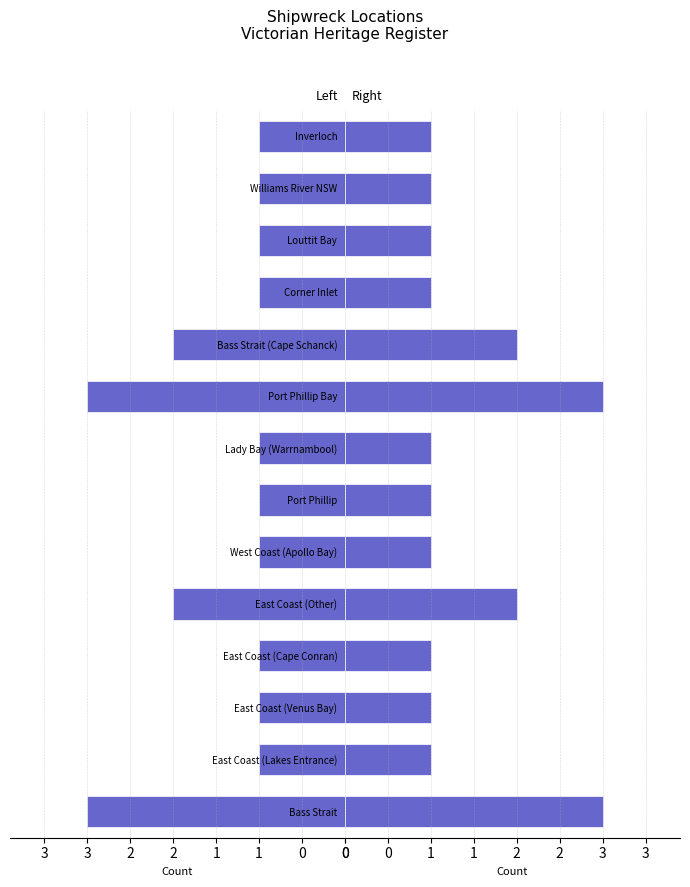

What is the smallest value displayed?

1